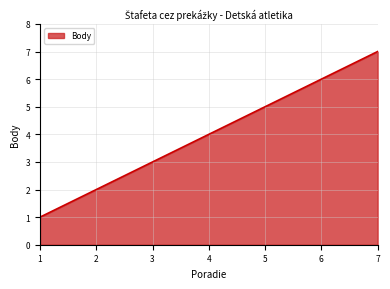

Reading right to left, extract all data points from this chart.

7	6	5	4	3	2	1